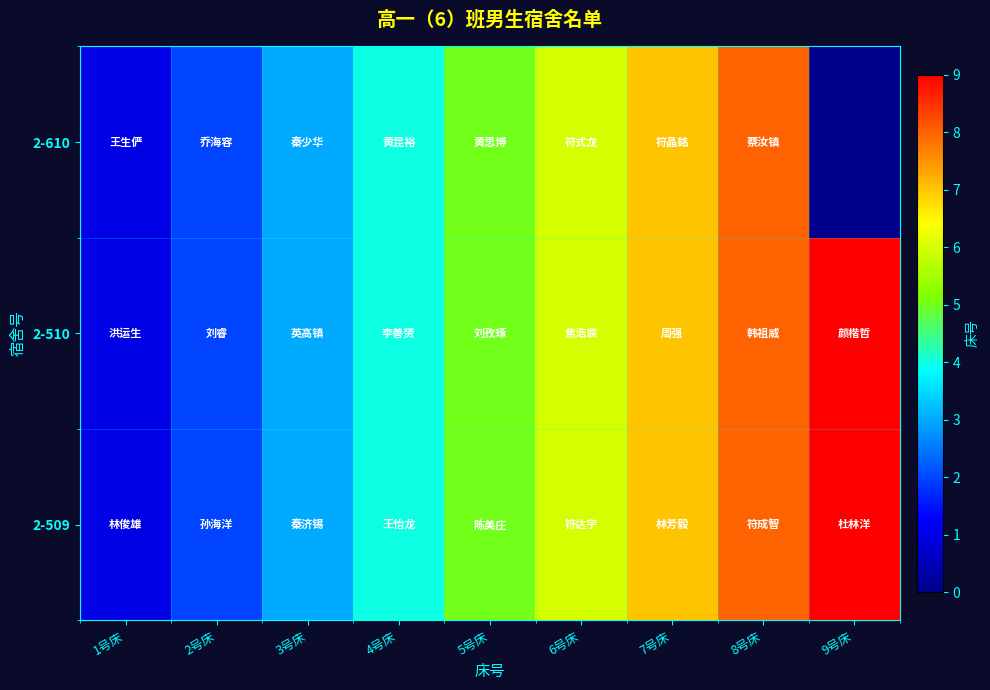

True or false: 2-610 has a value of 3.7 at 8号床.

False